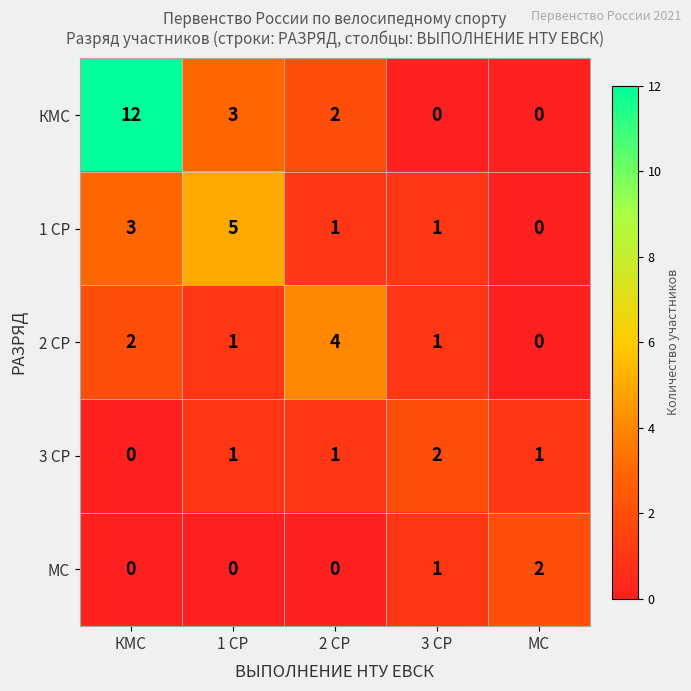

At which category is the sum across all series the highest?

КМС